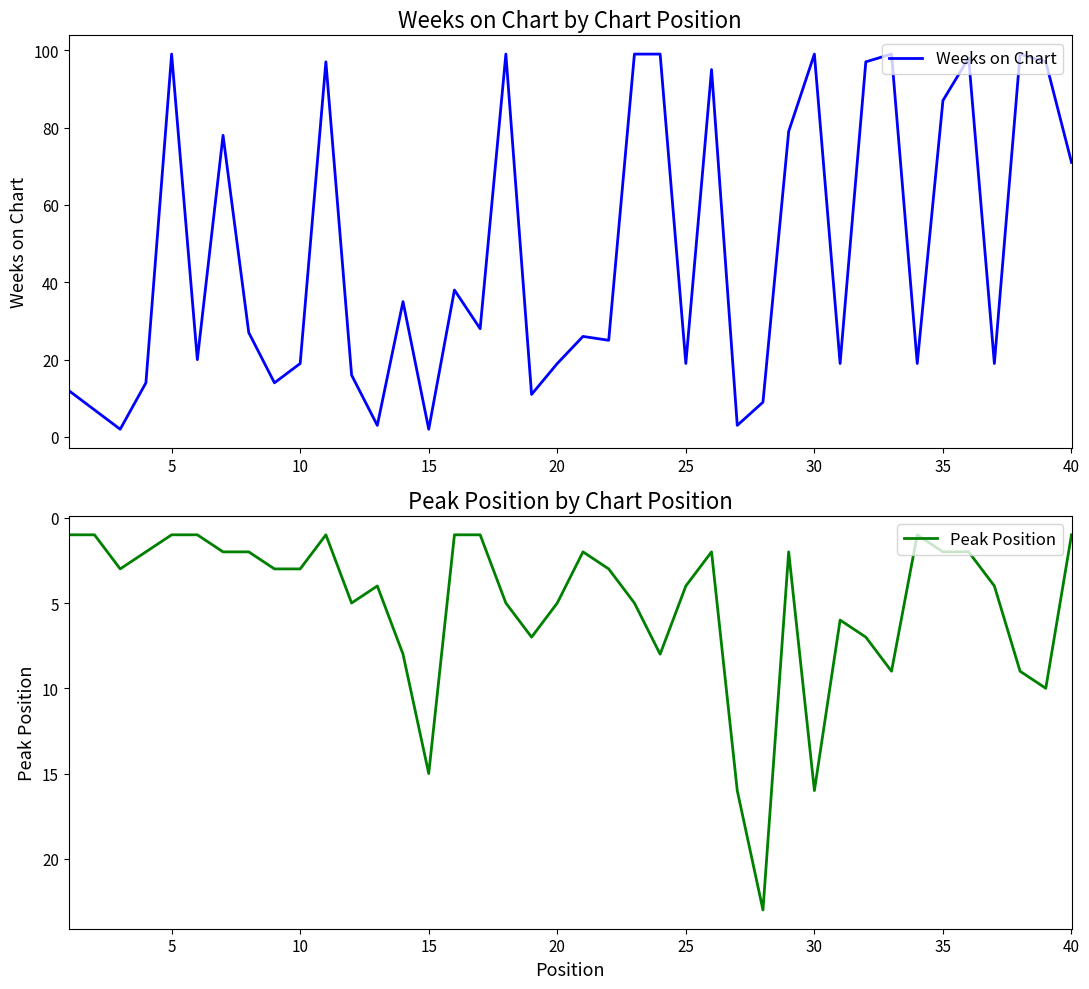

What is the maximum value for Peak Position?

23